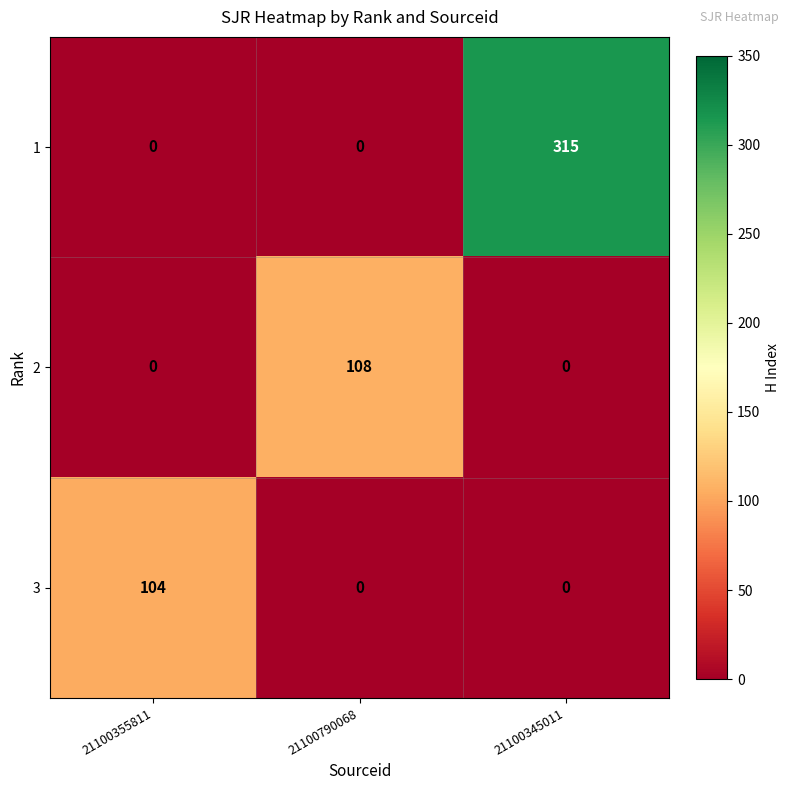

At how many categories does at least one series exceed 194?

1